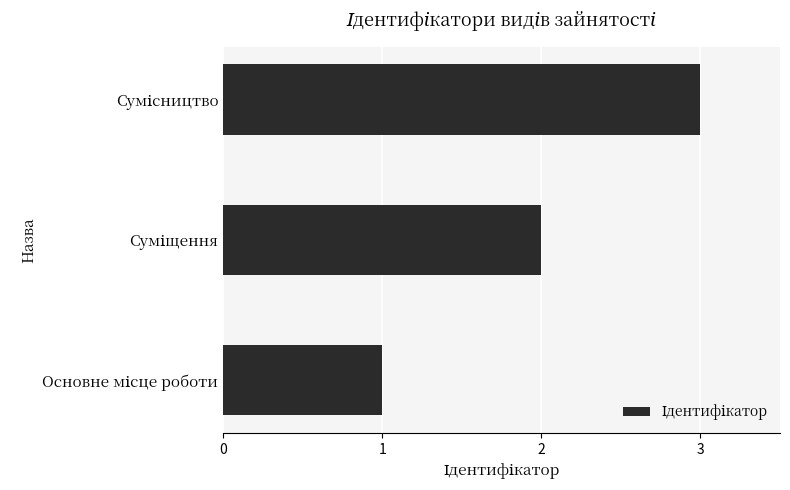

What is the sum of all values?

6